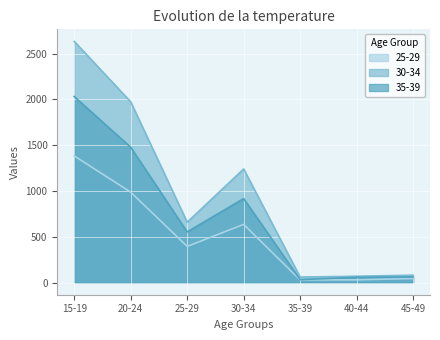

What is the smallest value displayed?

30